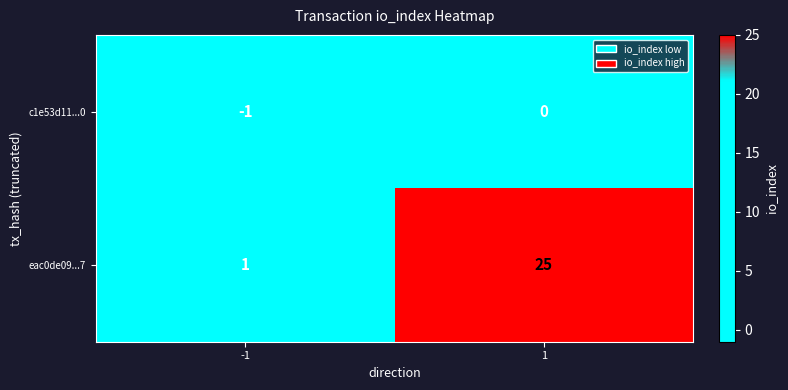

Is the value of c1e53d11...0 at -1 greater than the value of eac0de09...7 at -1?

No